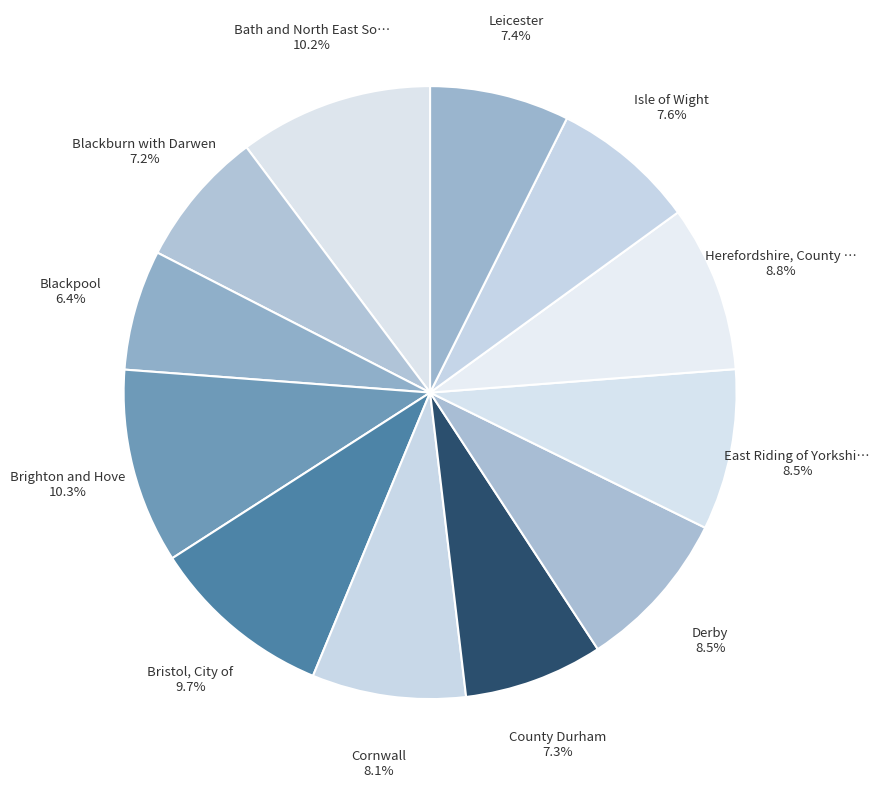

What is the smallest slice in the pie chart?

Blackpool 6.4%